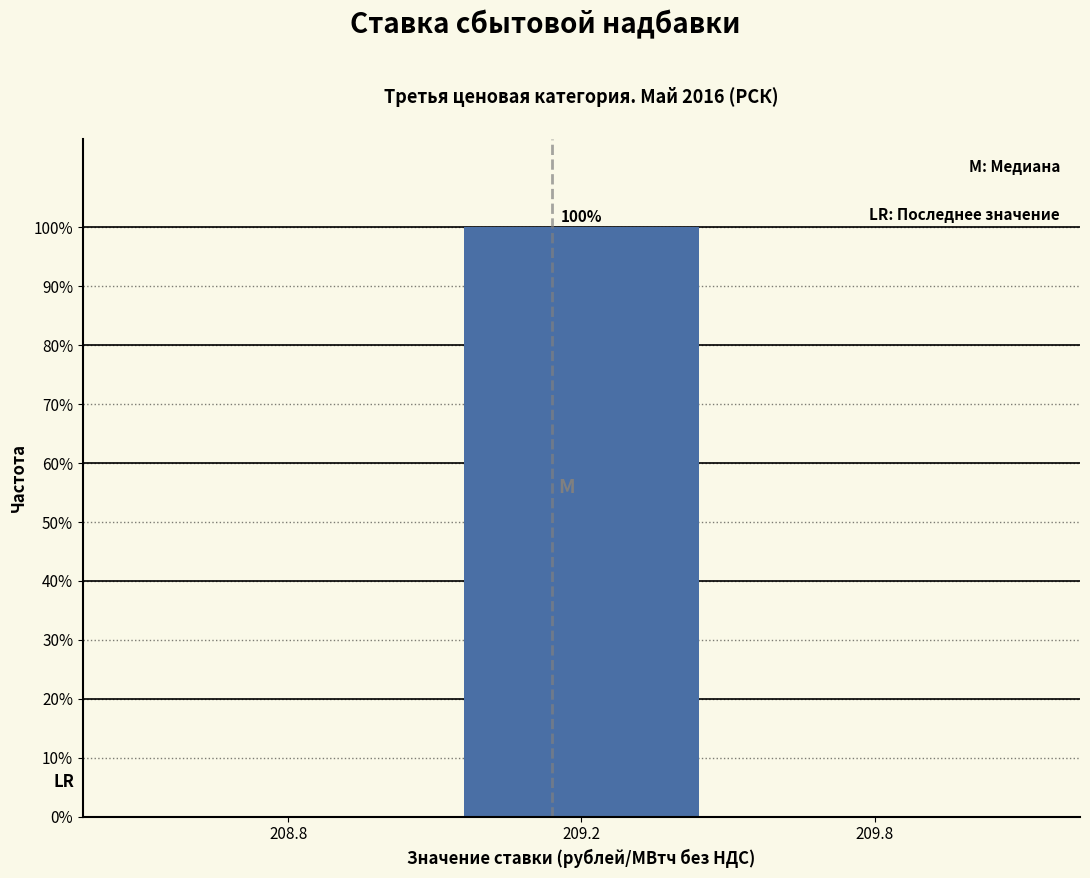

Reading left to right, list all the values displayed in this chart.

208.8=0	209.2=100	209.8=0